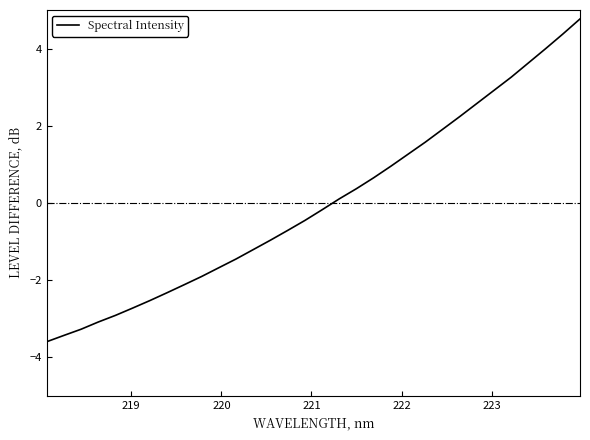

True or false: the data has more than 1 interior local peaks.

False